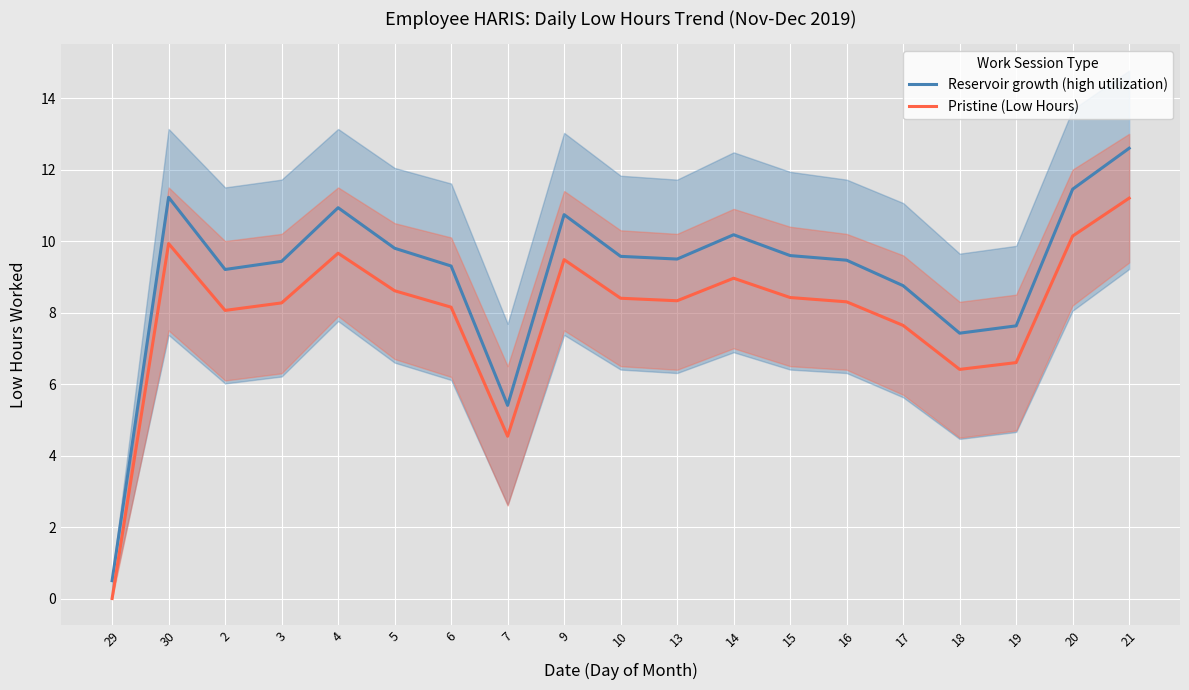

The value of Reservoir growth (high utilization) at 3 is 12.9. True or false?

False